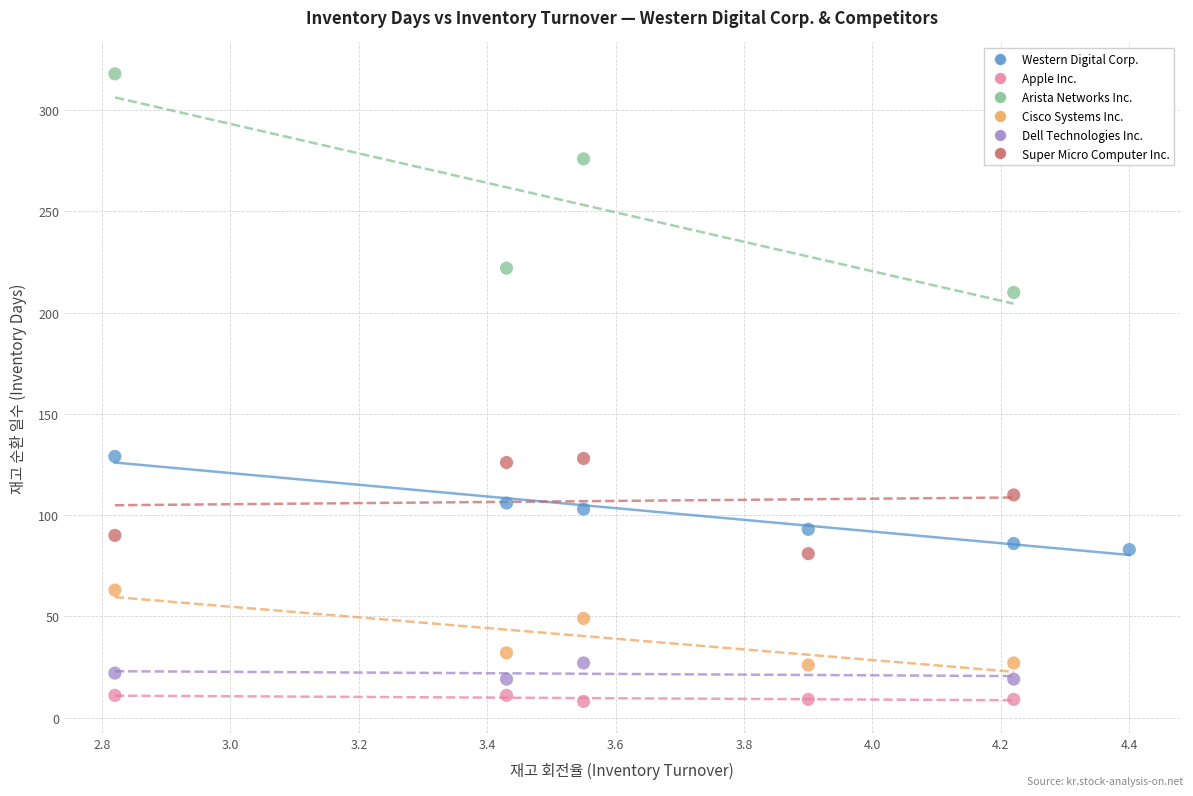

Which series contains the highest Y value?

Arista Networks Inc.